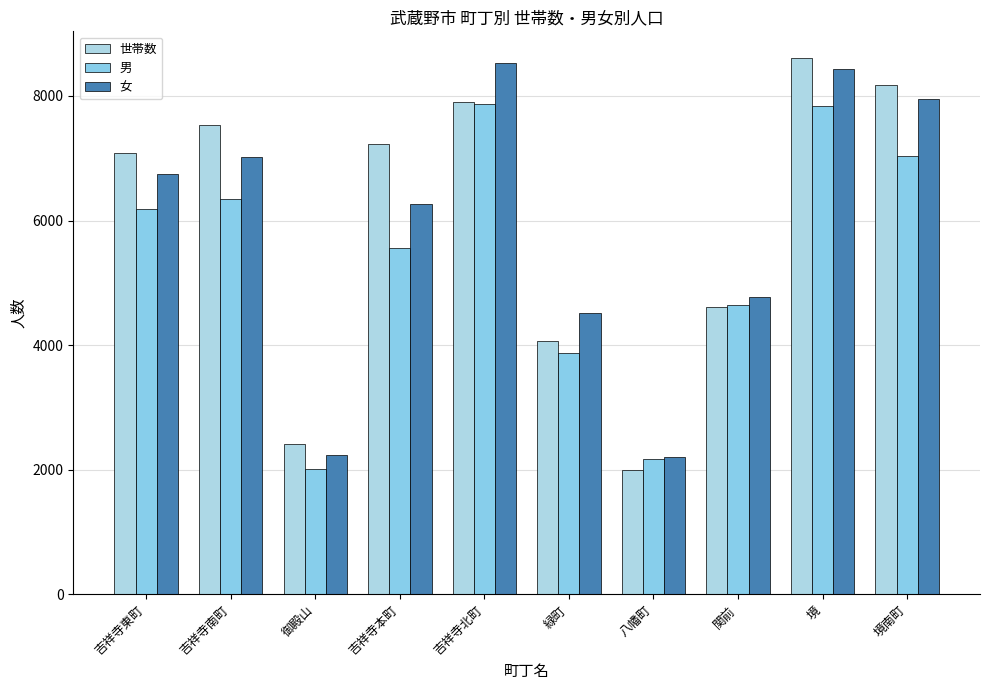

At which label is 世帯数 closest to 5302?

関前